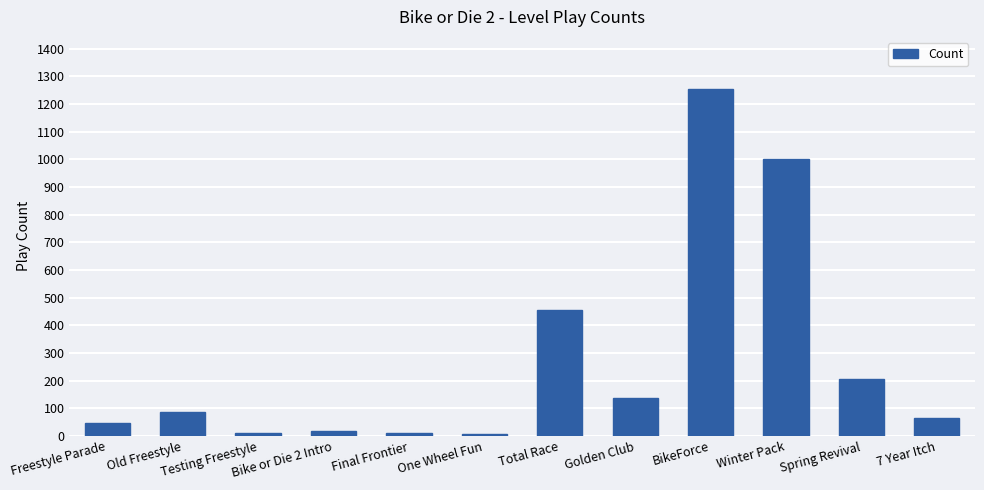

Which label corresponds to the largest value in the chart?

BikeForce